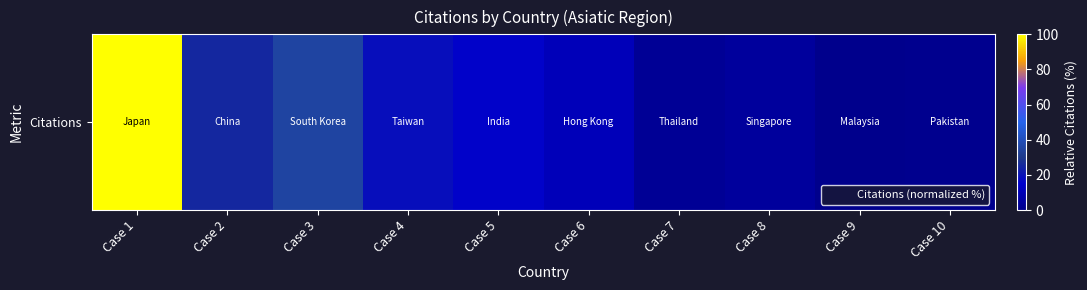

What is the smallest value displayed?

0.7